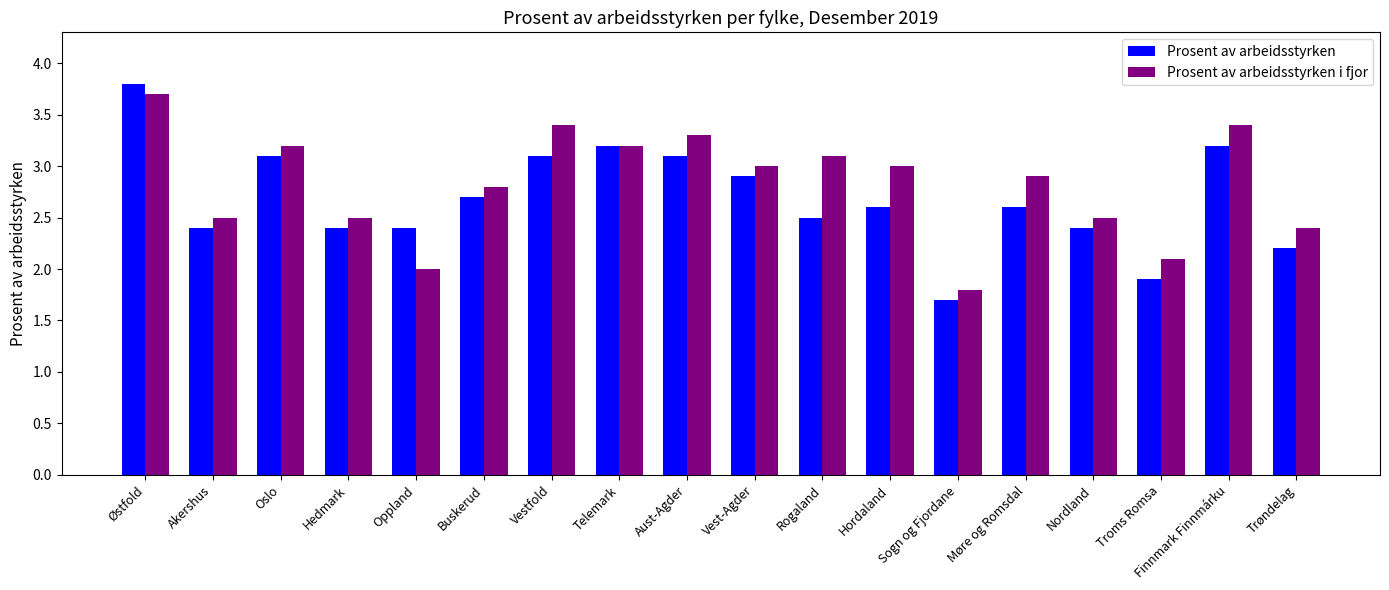

True or false: Prosent av arbeidsstyrken i fjor has a value of 4.9 at Vestfold.

False